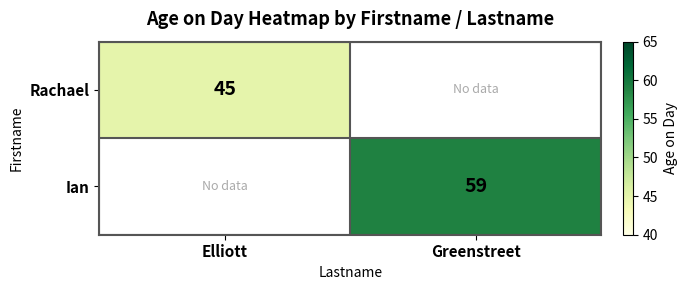

The Ian series shows 59 at Greenstreet. True or false?

True